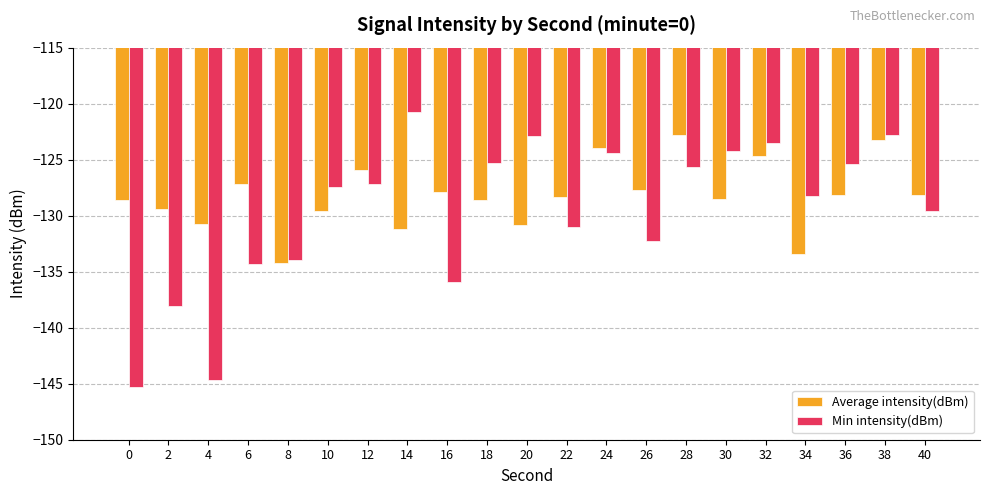

Where does the Min intensity(dBm) series first go above -127?

14